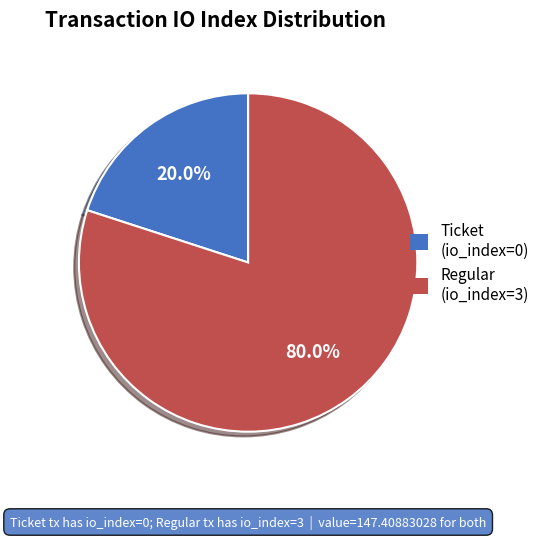

Which category has the smallest portion of the pie?

Ticket